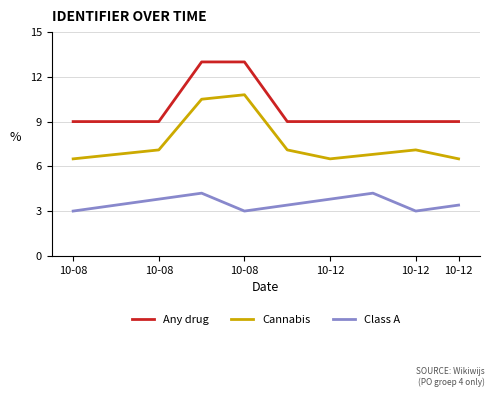

Which series has the largest total across all categories?

Any drug